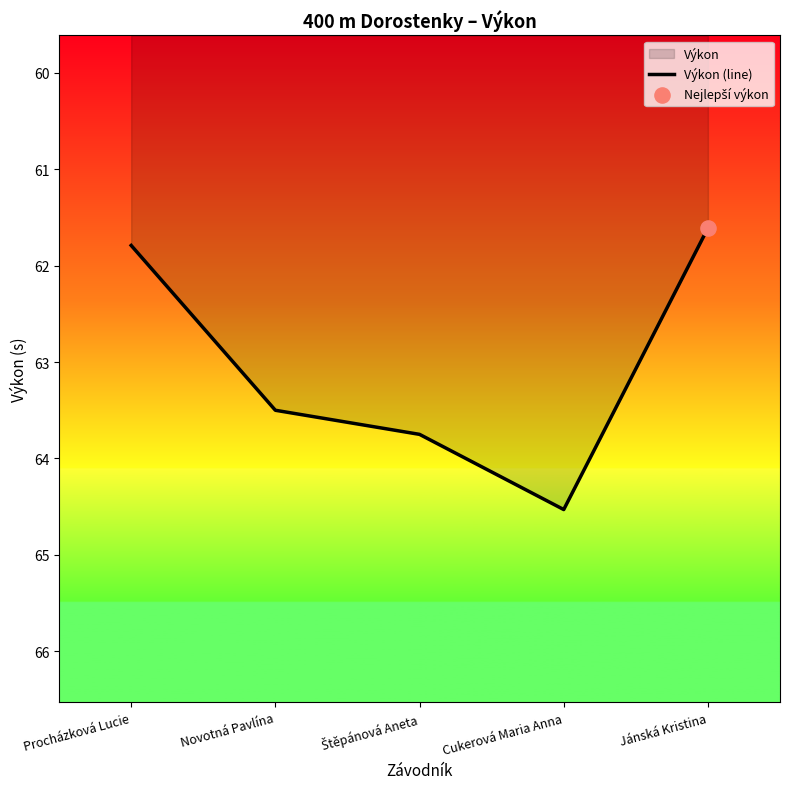

What is the ratio of the value at Procházková Lucie to the value at Cukerová Maria Anna?

1.0